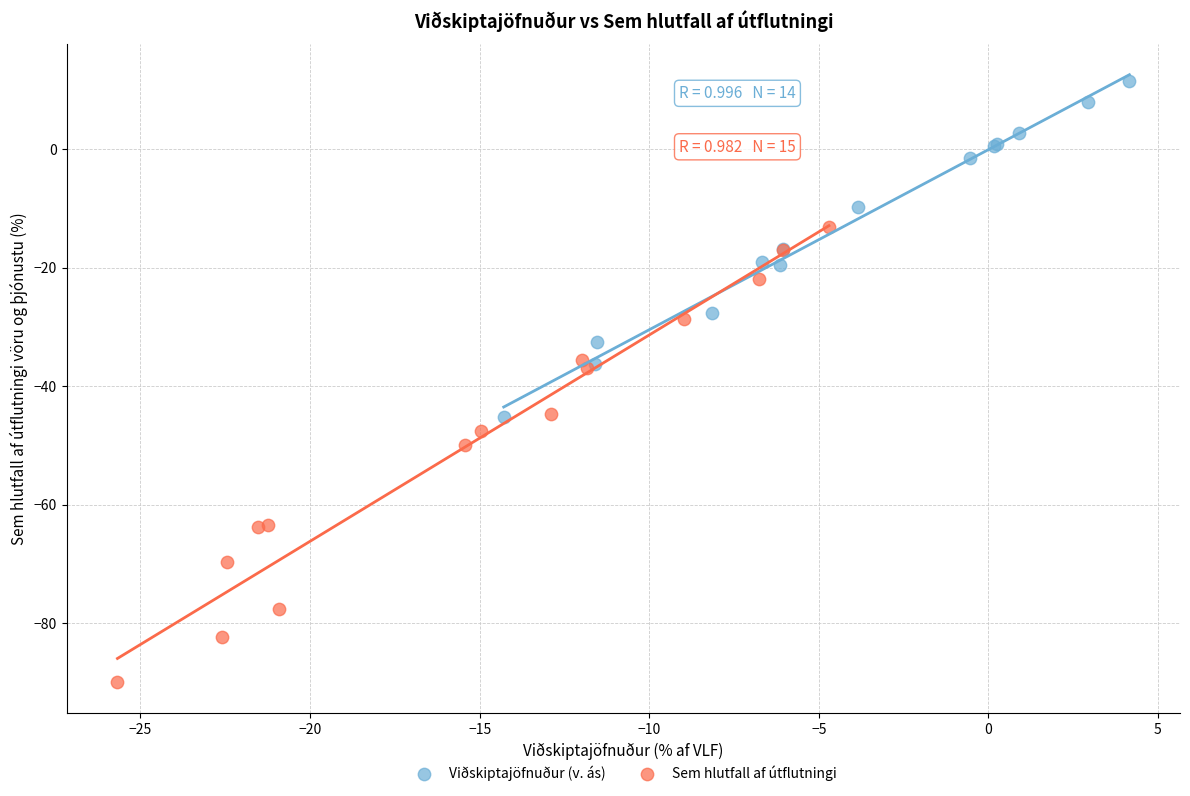

Which series has the largest Y range (max minus min)?

Sem hlutfall af útflutningi